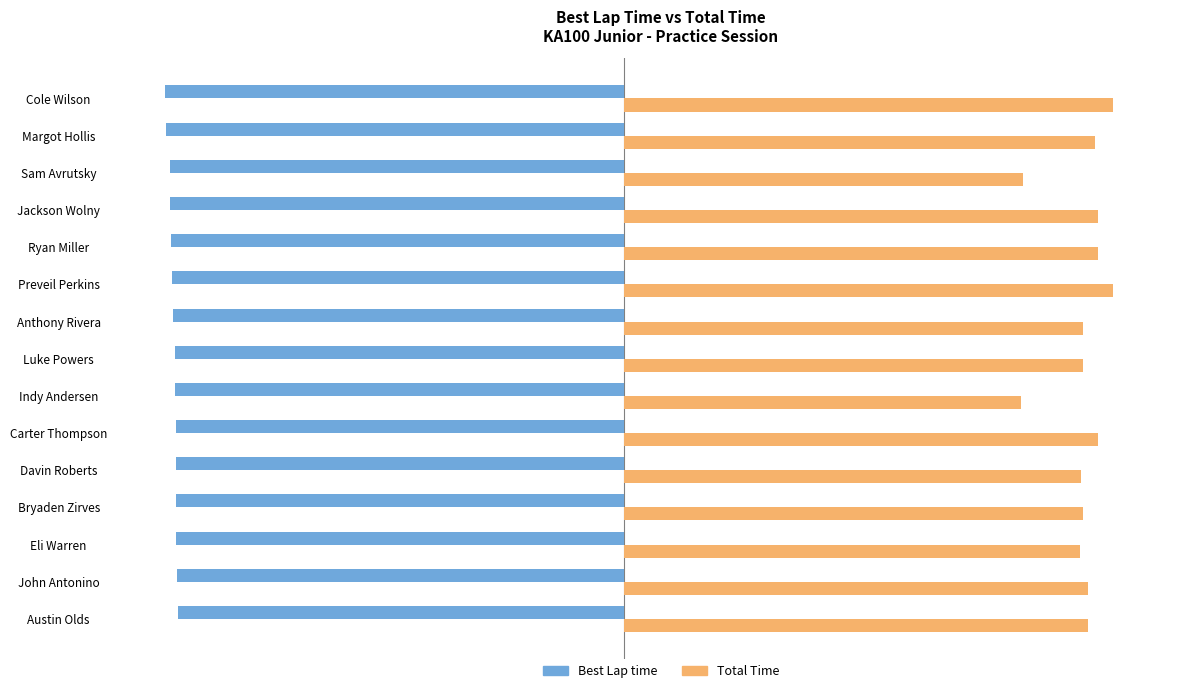

What are all the series names shown in the legend?

Best Lap time, Total Time